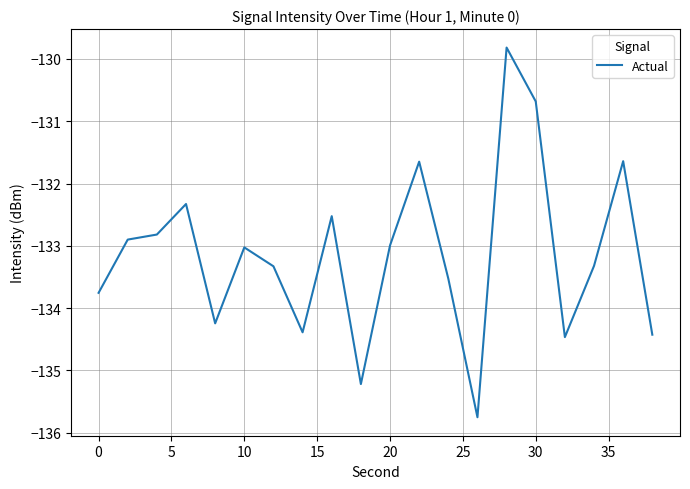

What is the maximum value shown in the chart?

-129.8